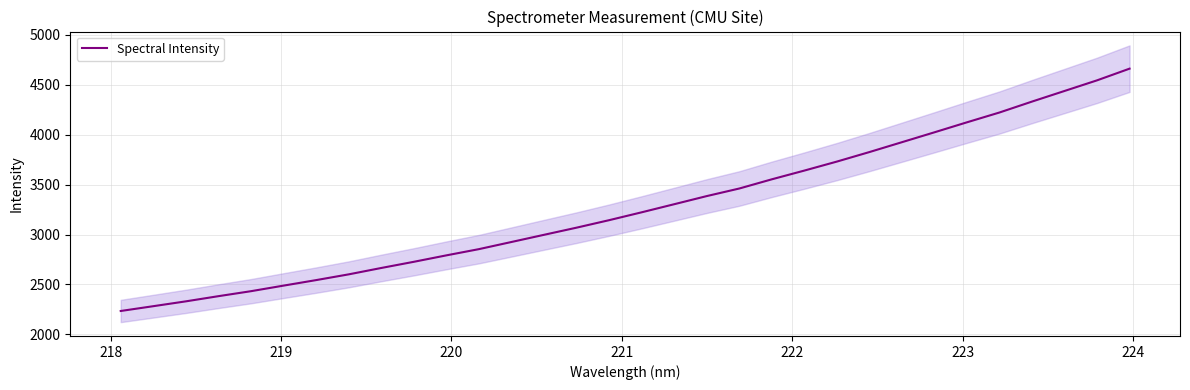

What is the minimum value shown in the chart?

2234.2